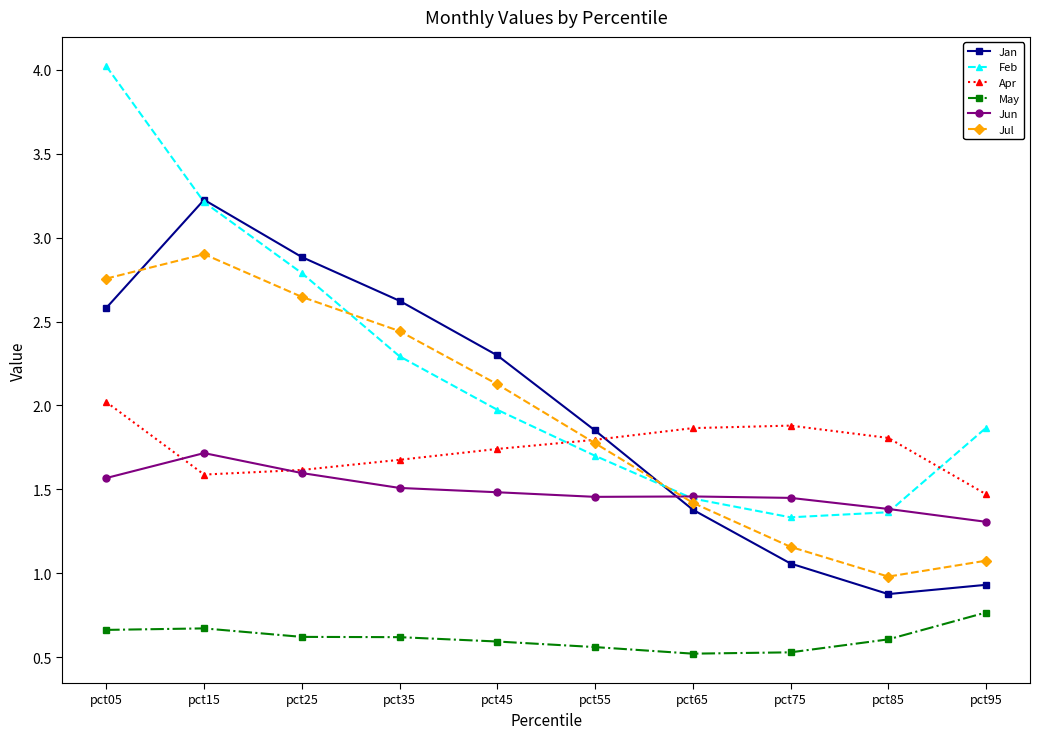

Between pct15 and pct85, which series saw the biggest shift?

Jan